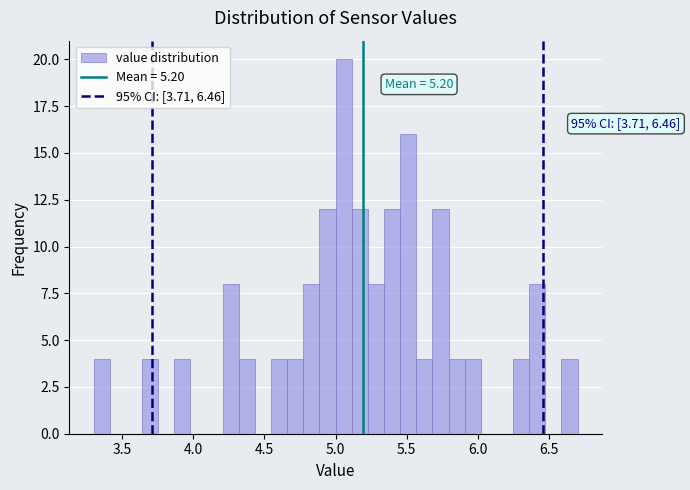

Read against the x-axis, roughly where is the centre of the tallest bar?

5.05